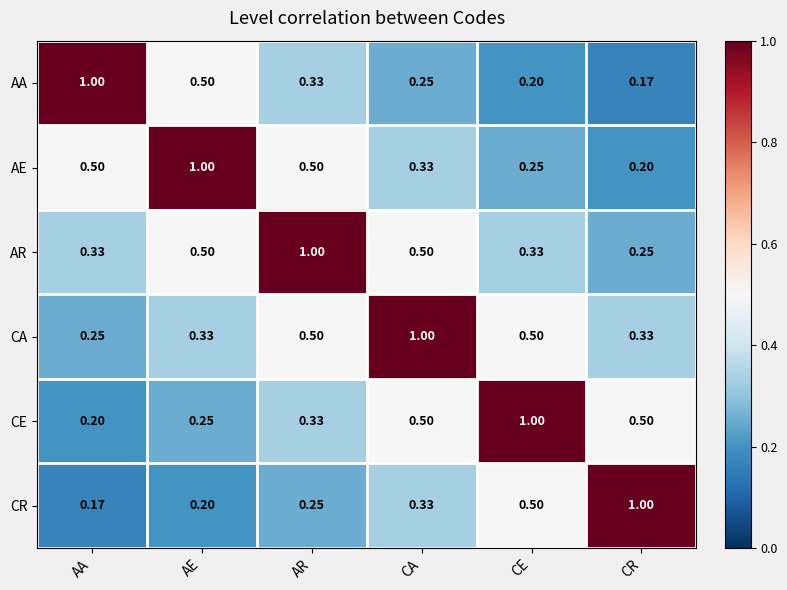

At which label is AE closest to 0?

CR